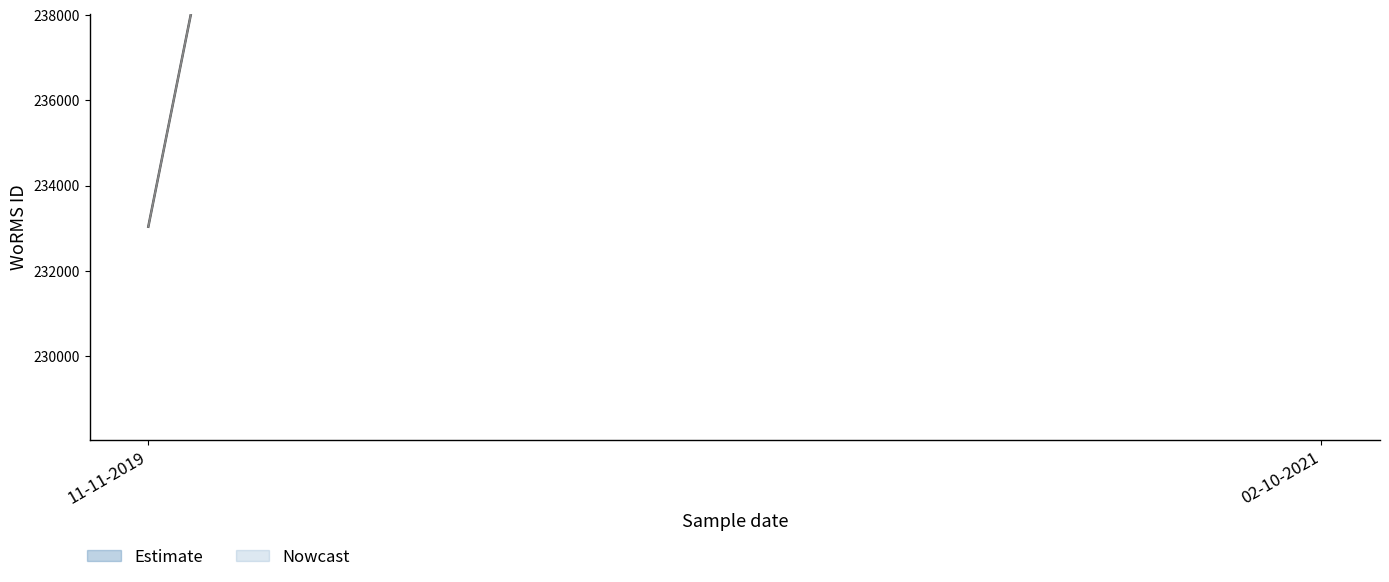

At which category is the sum across all series the highest?

02-10-2021